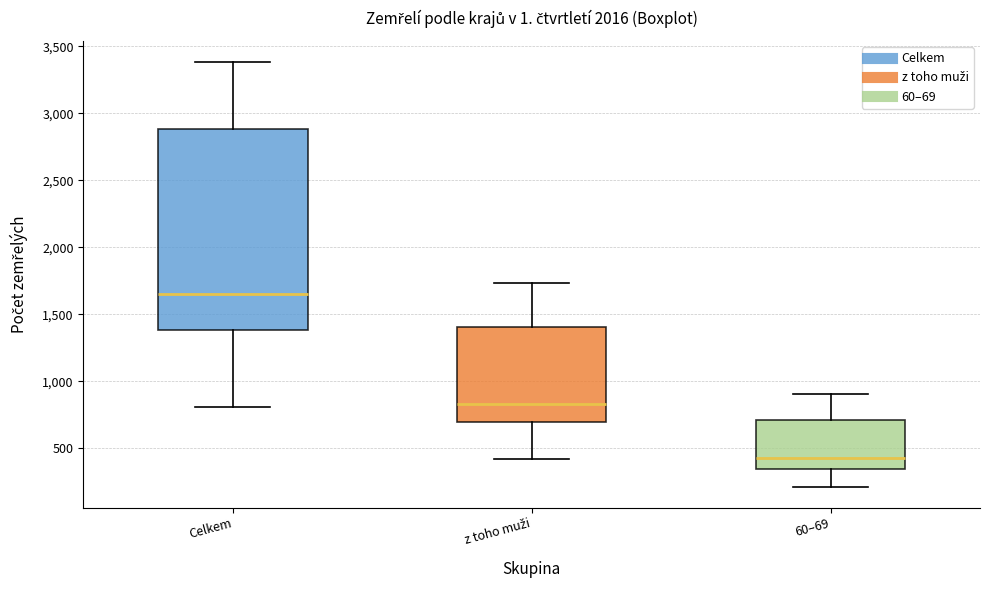

Which box has the lowest median line?

60–69